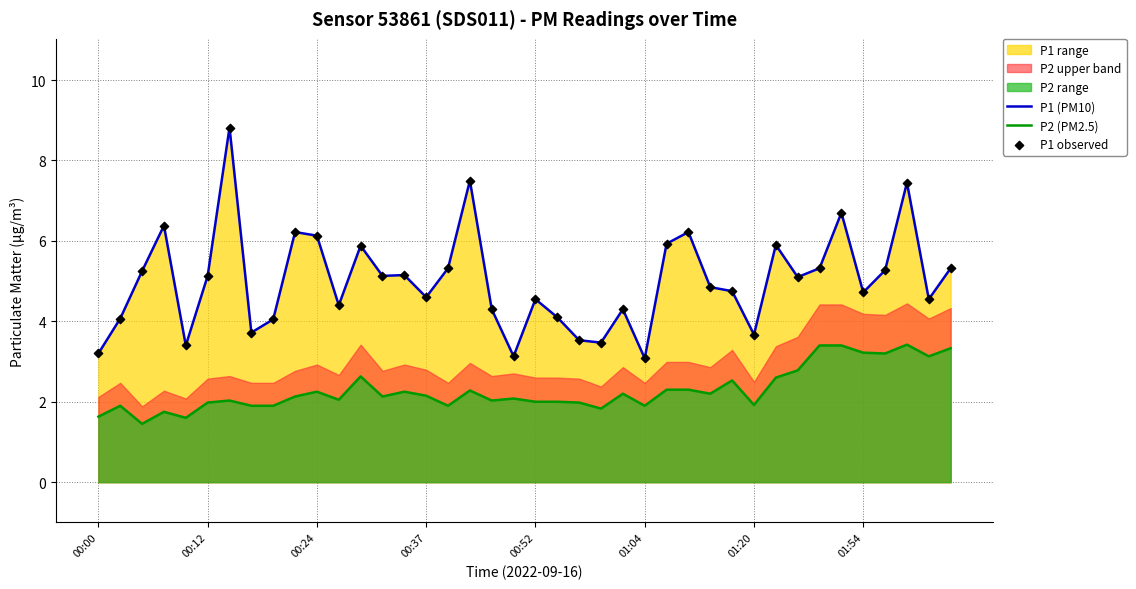

At how many categories does at least one series exceed 5?

20